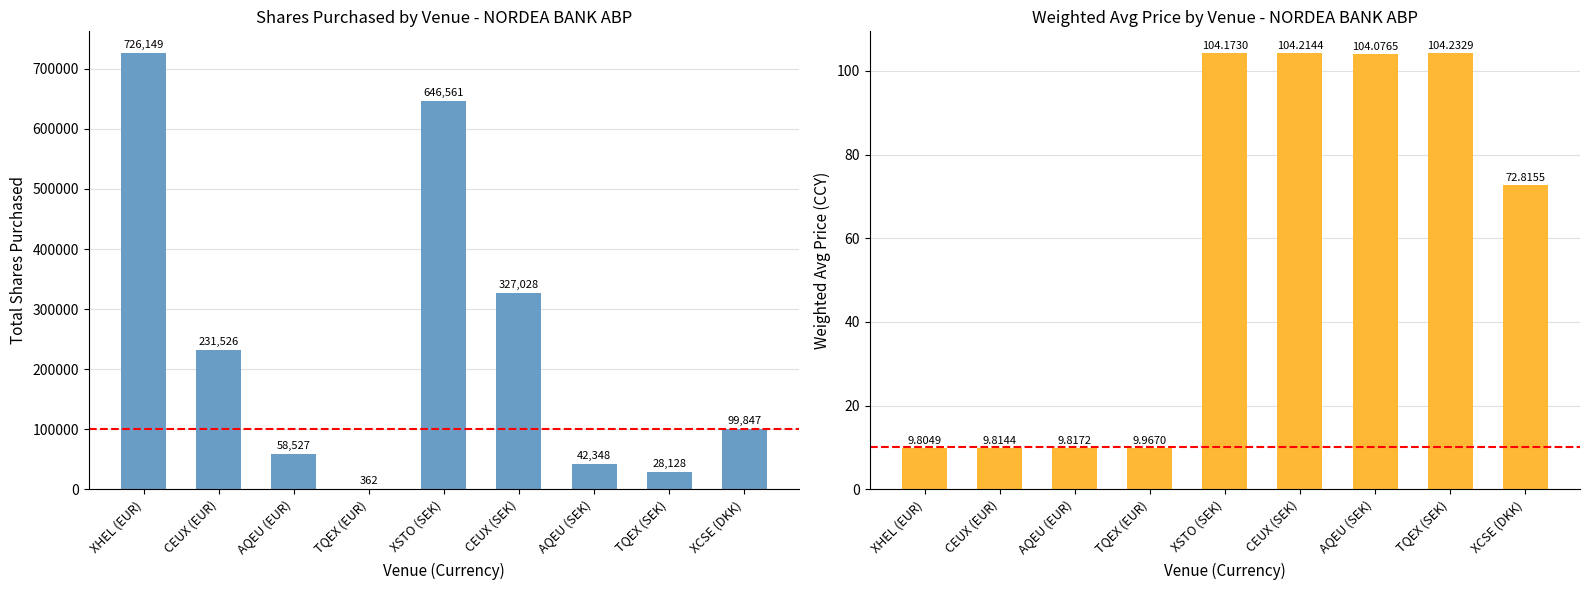

The Weighted Avg Price series shows 30.4 at XCSE (DKK). True or false?

False